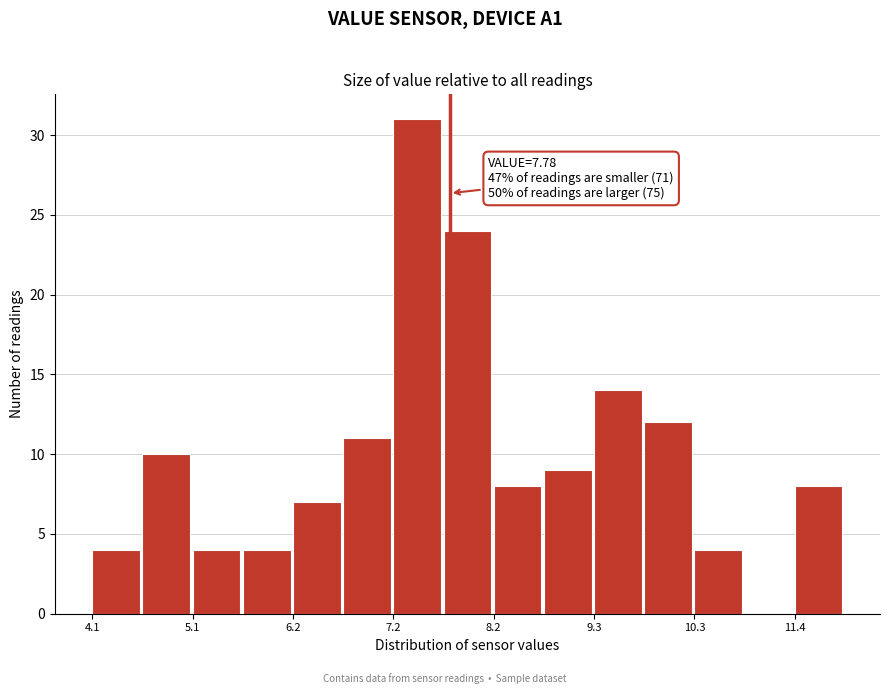

Around what value on the x-axis is the tallest bar? Give the approximate position of its centre, as read against the axis.

7.4